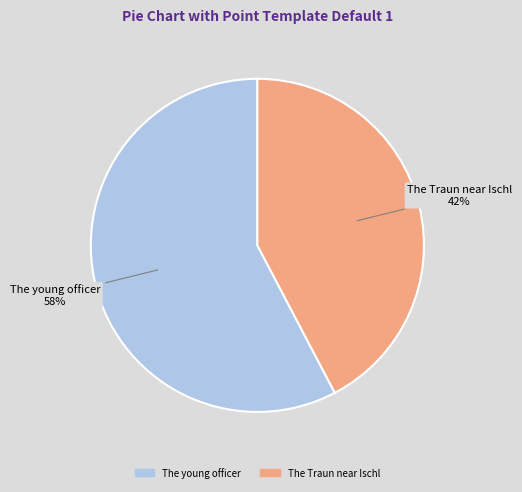

Which category accounts for the majority?

The young officer